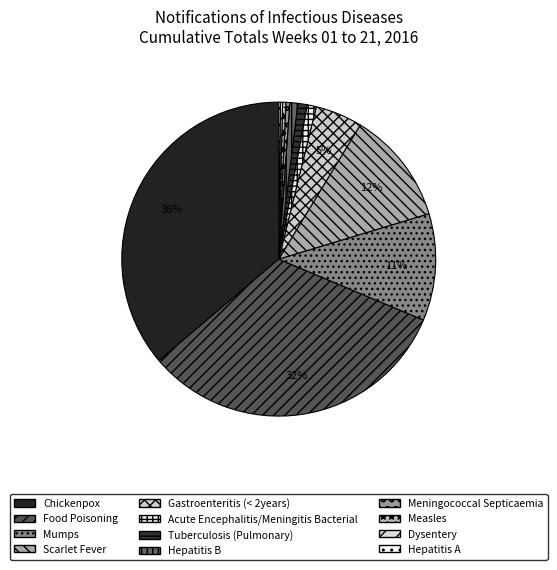

Rank the categories by value from lowest to highest.

Hepatitis A, Dysentery, Measles, Meningococcal Septicaemia, Hepatitis B, Acute Encephalitis/Meningitis Bacterial, Tuberculosis (Pulmonary), Gastroenteritis (< 2years), Mumps, Scarlet Fever, Food Poisoning, Chickenpox